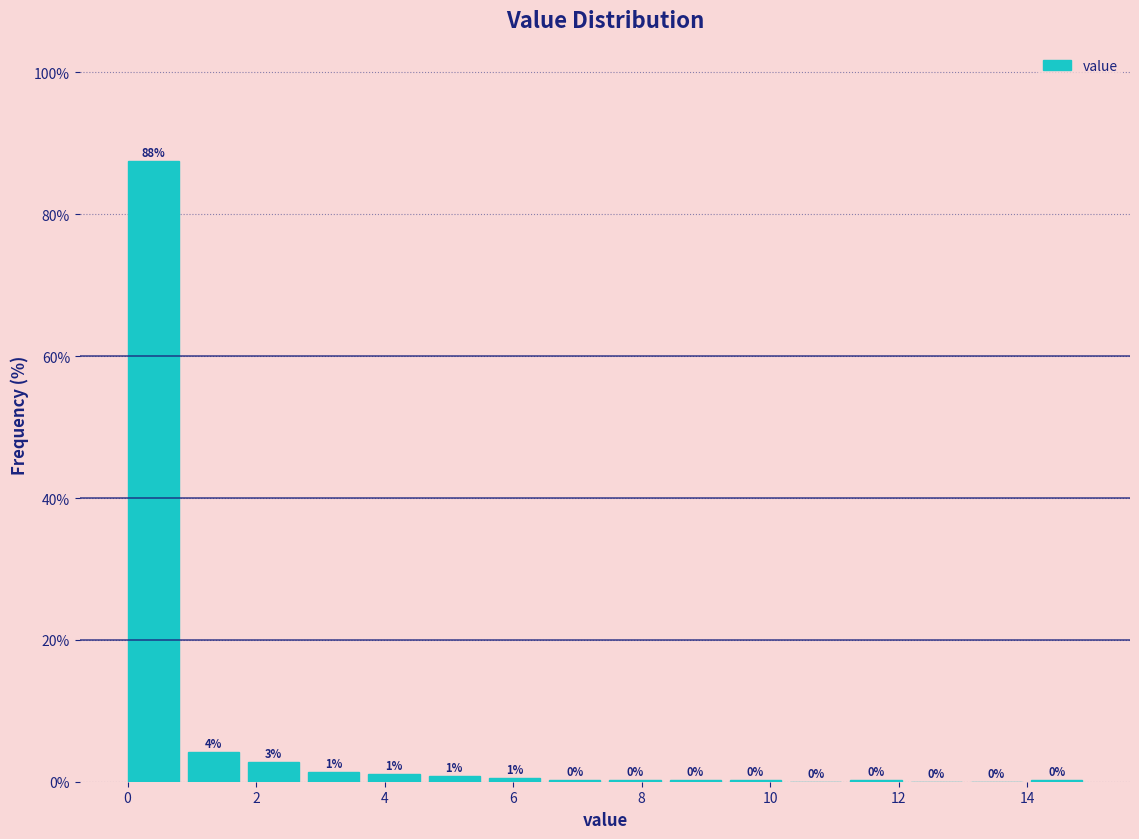

Which range on the x-axis has the tallest bar?

0.0 to 1.0